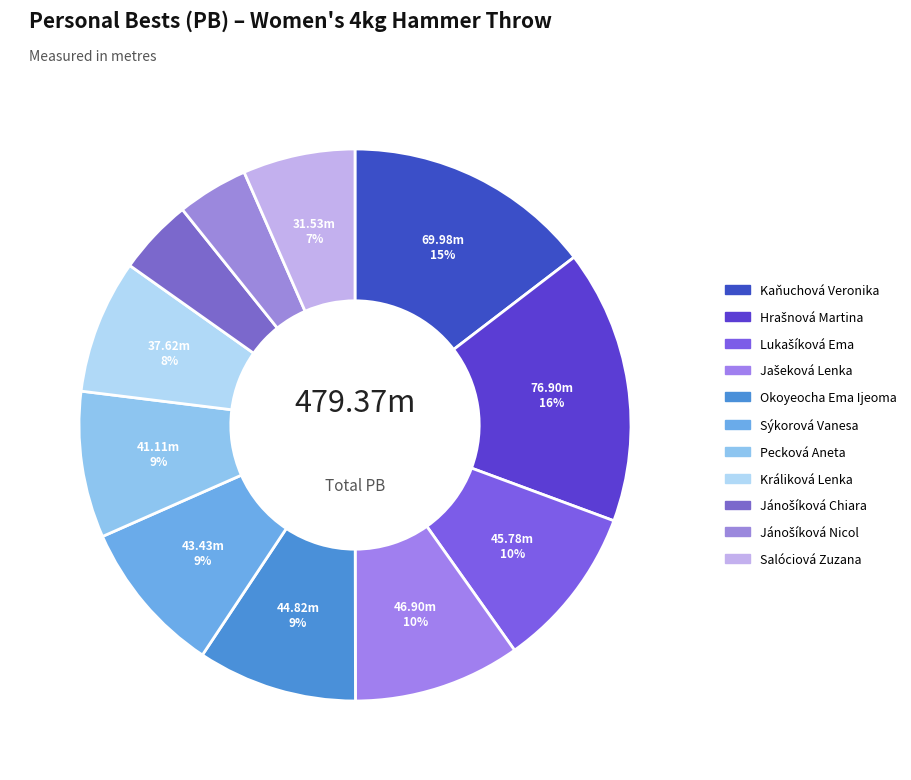

Count the number of slices in the pie.

11